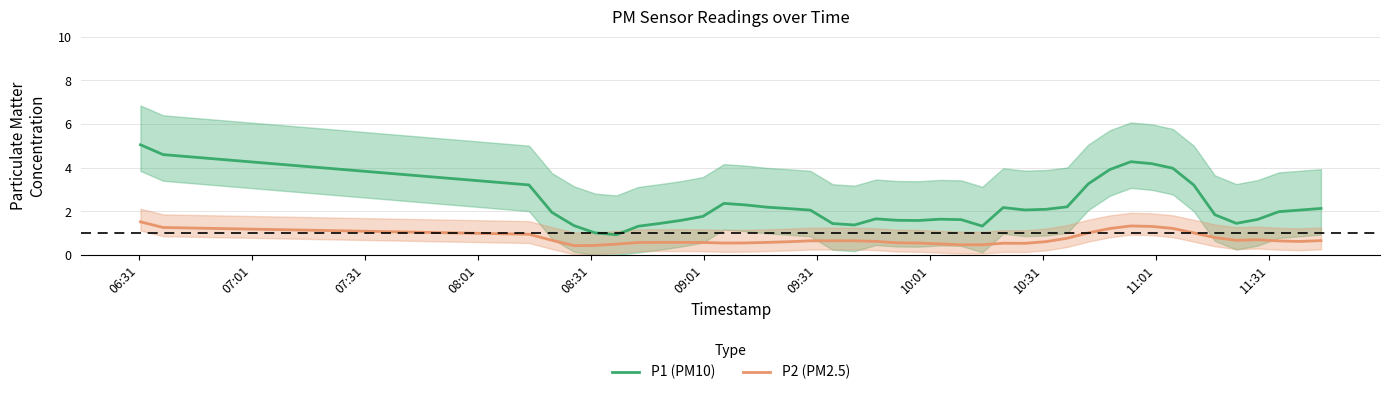

True or false: P1 (PM10) and P2 (PM2.5) intersect in this chart.

False